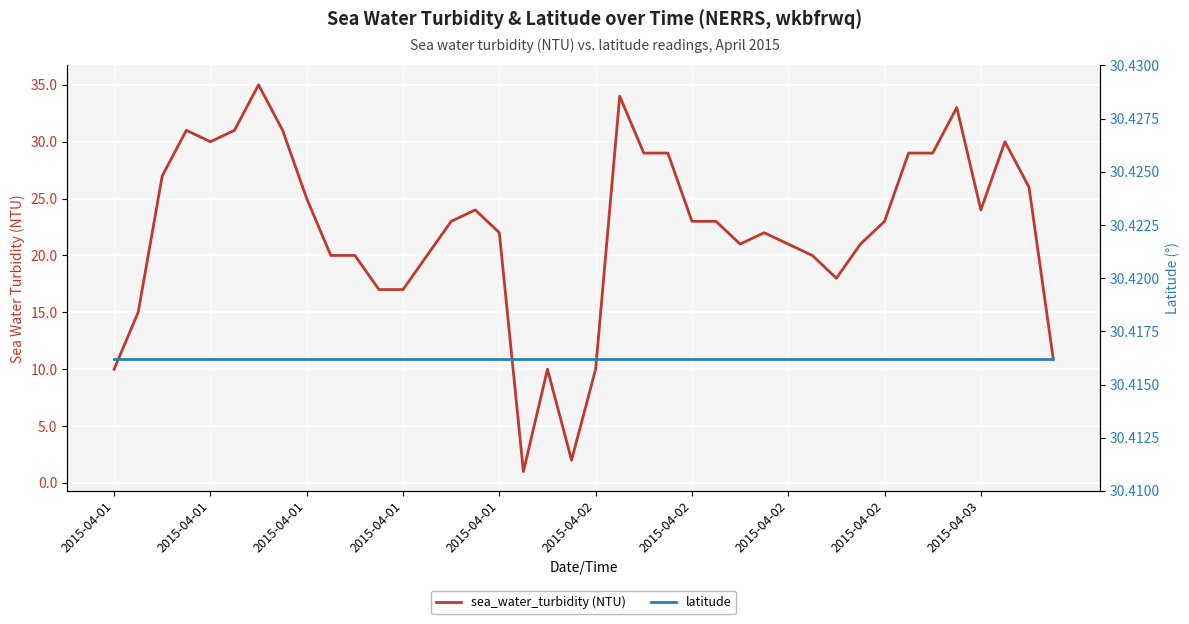

What is the minimum value shown in the chart?

1.0